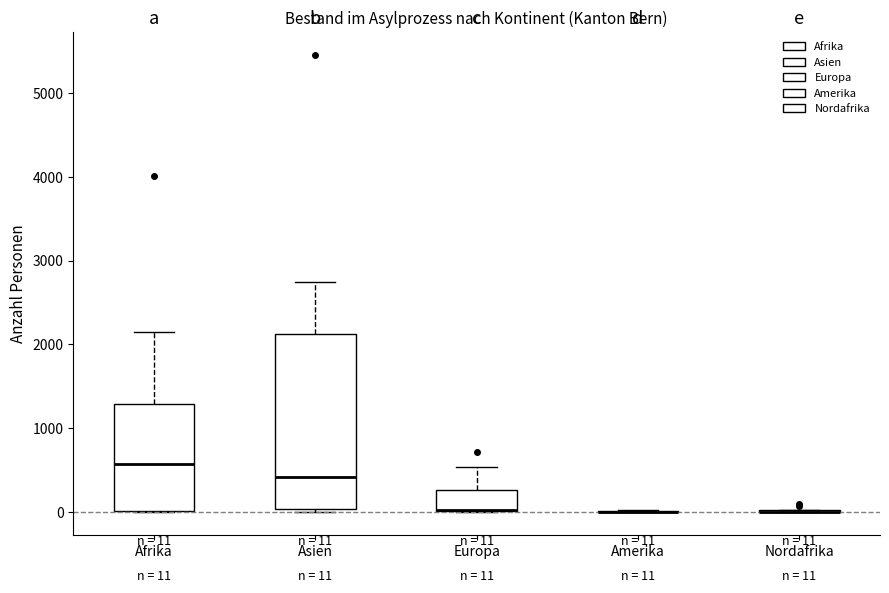

Which box is the tallest, from its lower edge to its upper edge?

Asien